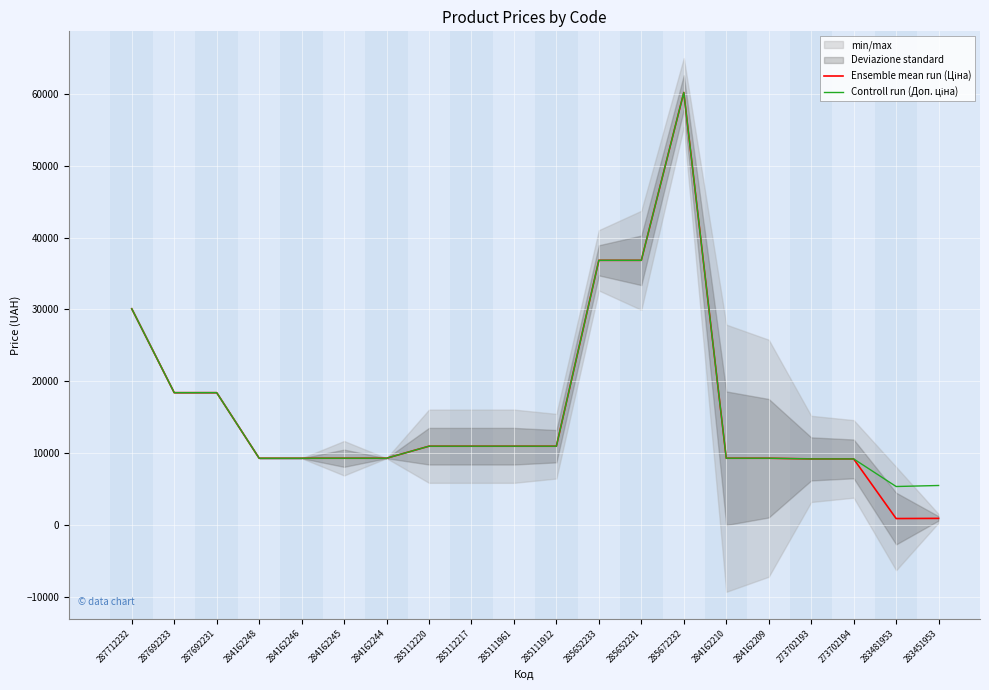

Rank the series by their average value, from lowest to highest.

Ensemble mean run (Ціна), Controll run (Доп. ціна)